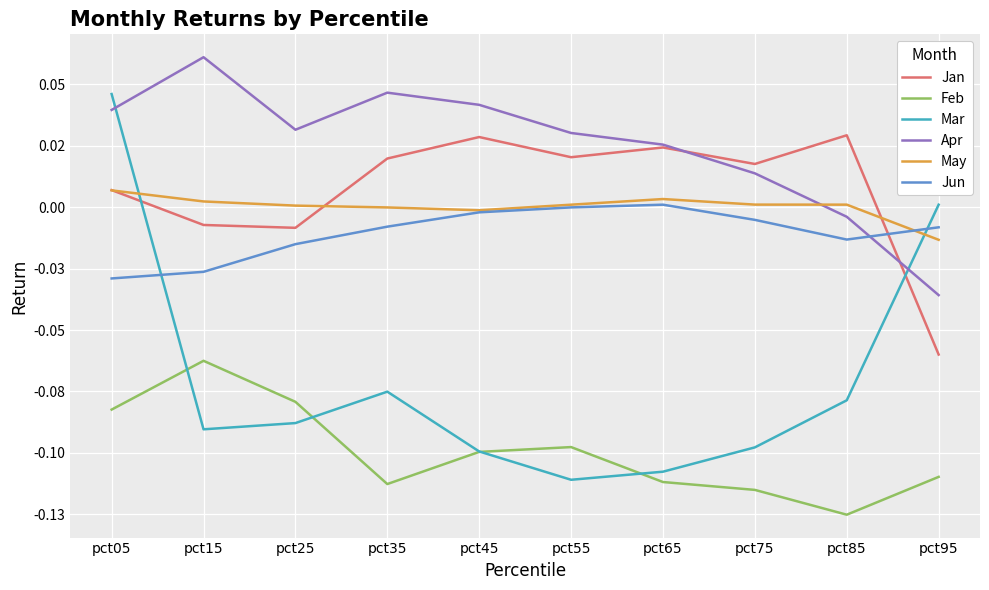

What is the value of the Feb point at the 2nd from the left?

-0.1